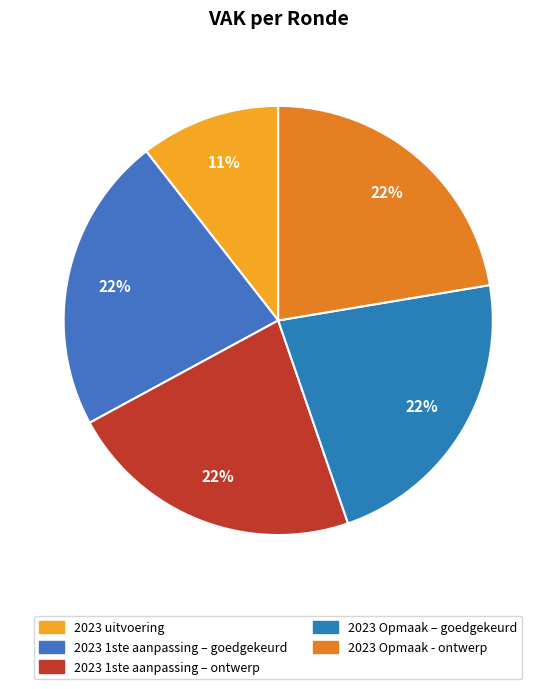

The 2023 1ste aanpassing – goedgekeurd slice represents 32% of the pie. True or false?

False